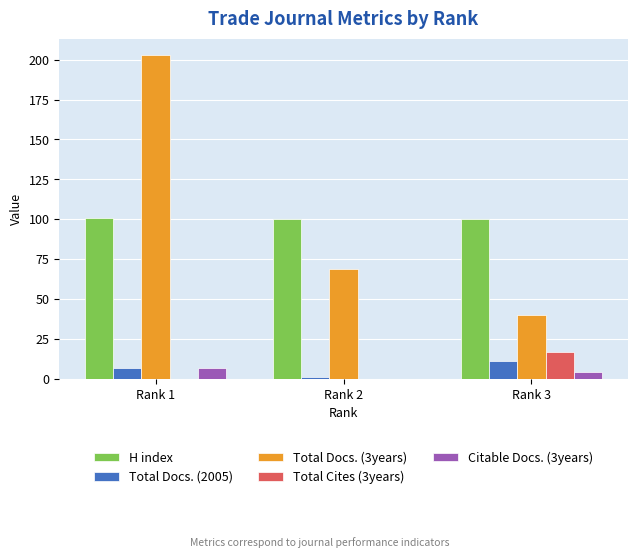

How many data points does each series have?

3